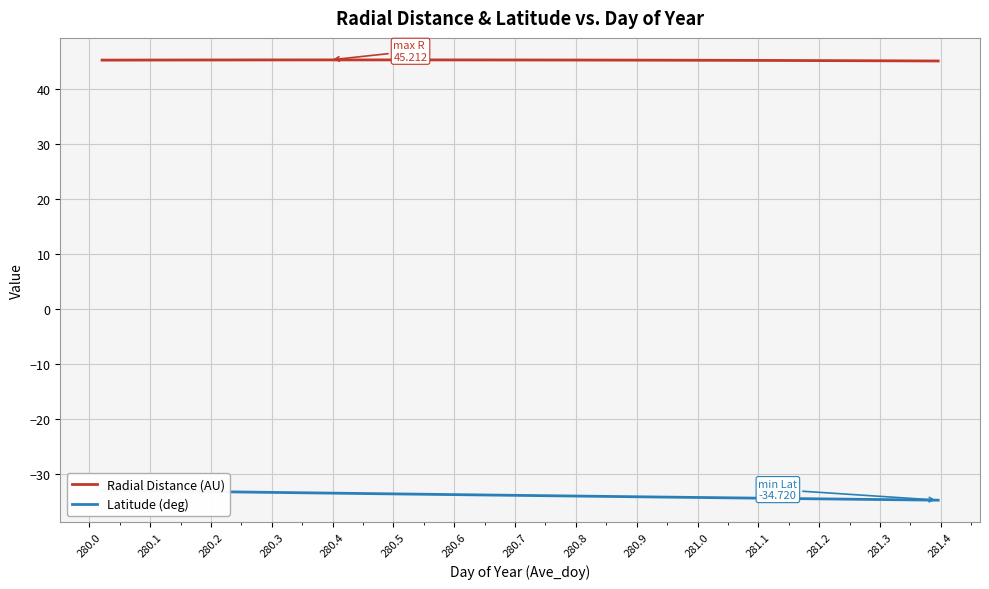

Reading right to left, transcribe all the data shown in this chart.

Radial Distance (AU): 45.0	45.0	45.0	45.1	45.1	45.1	45.1	45.1	45.1	45.1	45.1	45.2	45.2	45.2	45.2	45.2	45.2	45.2	45.2	45.2	45.2	45.2	45.2	45.2	45.2	45.2	45.2	45.2	45.2	45.2	45.2	45.2	45.2	45.2
Latitude (deg): -34.7	-34.7	-34.6	-34.6	-34.5	-34.5	-34.4	-34.4	-34.3	-34.3	-34.2	-34.1	-34.1	-34.0	-34.0	-33.9	-33.9	-33.8	-33.8	-33.7	-33.7	-33.6	-33.5	-33.5	-33.4	-33.4	-33.3	-33.3	-33.2	-33.2	-33.1	-33.0	-33.0	-32.9